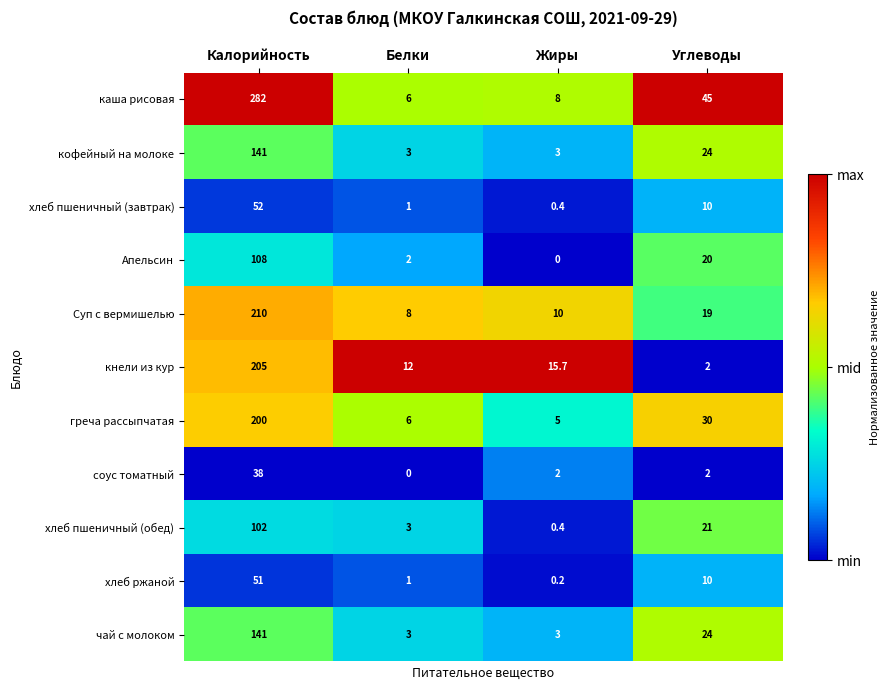

Which series changed the most between Калорийность and Углеводы?

каша рисовая